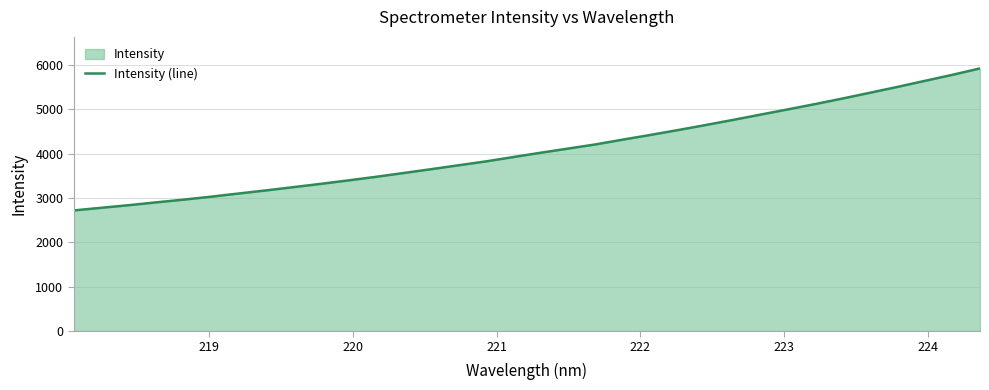

What is the minimum value shown in the chart?

2721.8